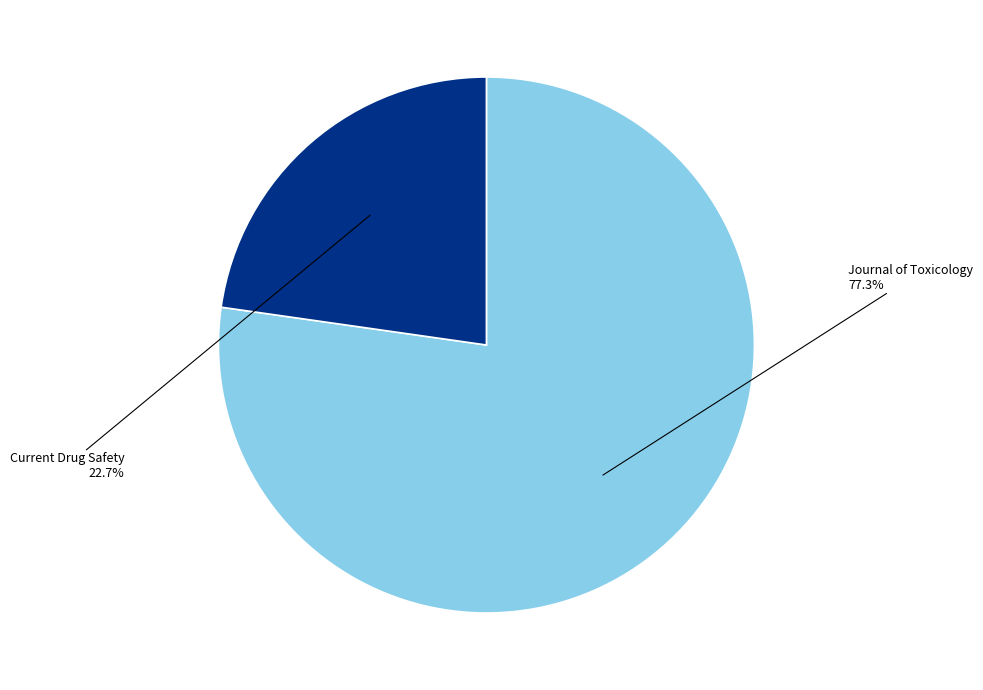

Between Current Drug Safety and Journal of Toxicology, which is larger?

Journal of Toxicology